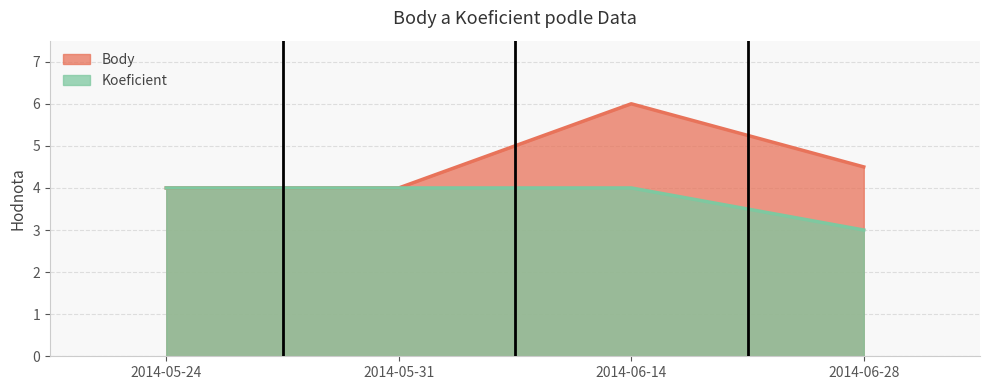

True or false: Koeficient has more than 1 interior local peaks.

False